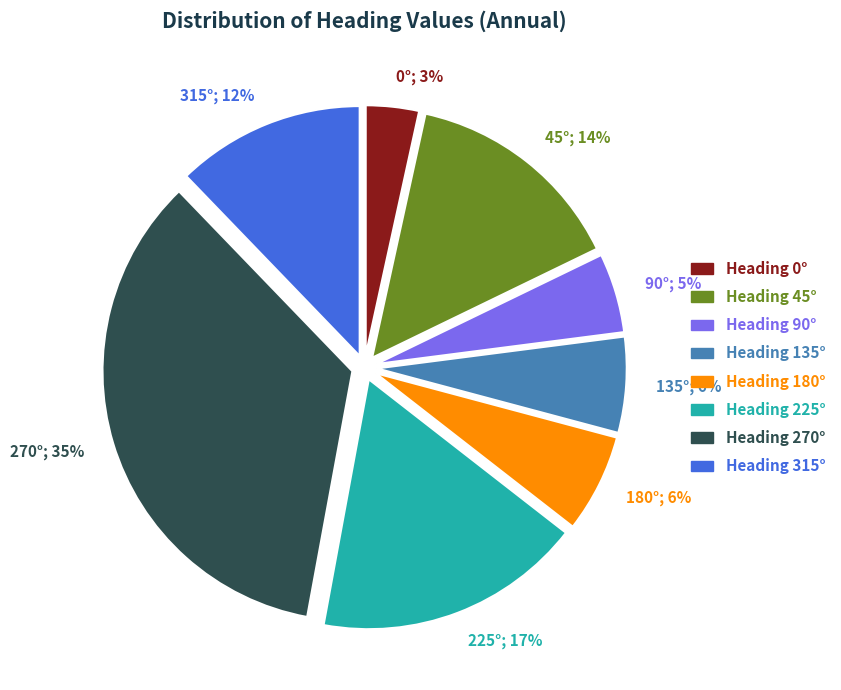

Is there any slice that represents more than half of the pie?

No